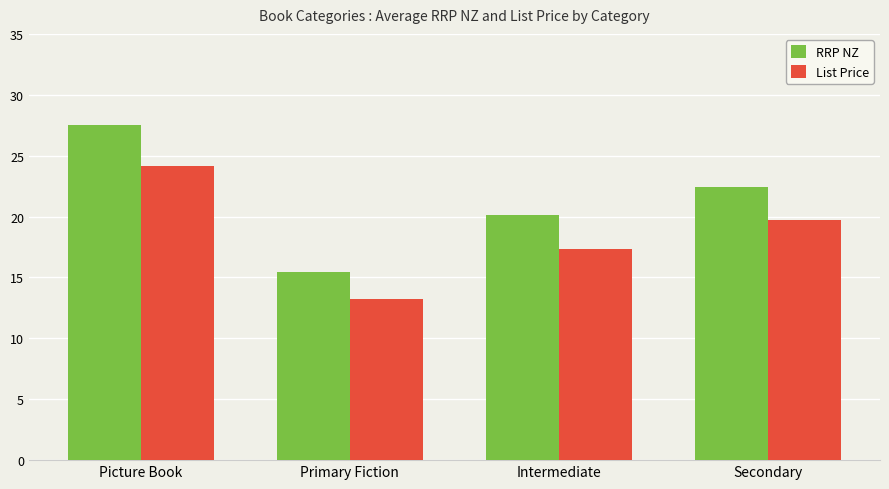

What is the minimum value for RRP NZ?

15.4